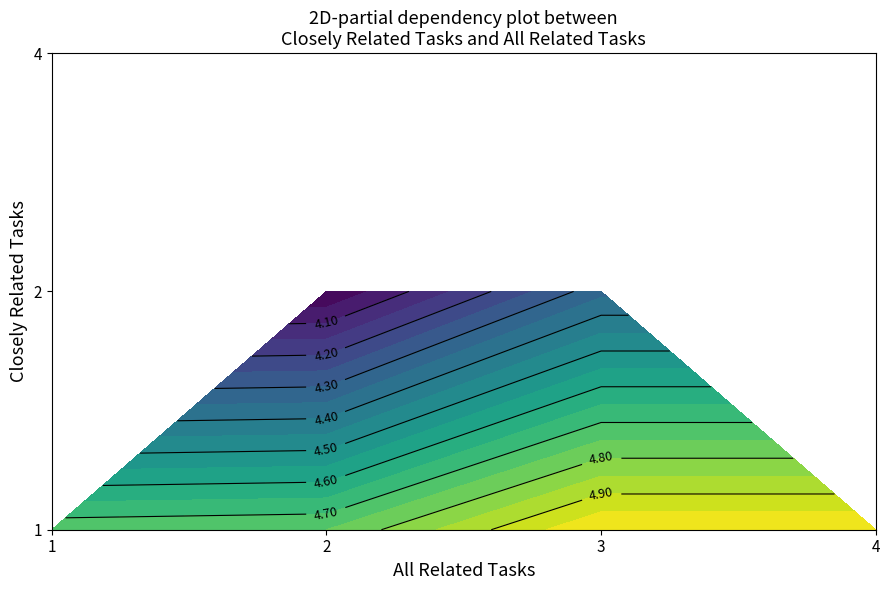

Which series has the widest spread of values?

1